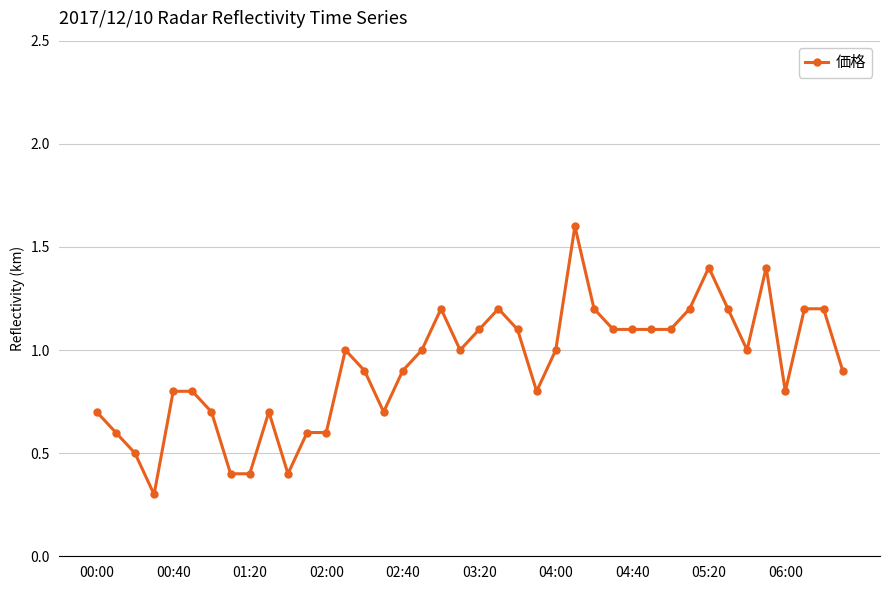

What is the minimum value shown in the chart?

0.3